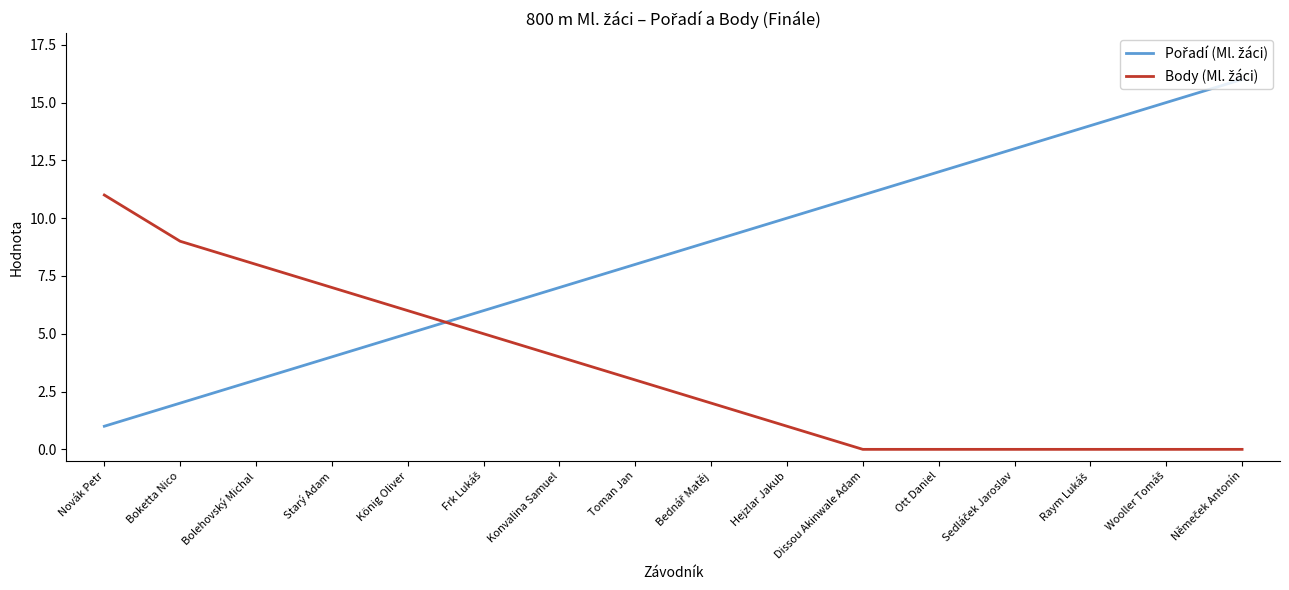

What is the total value across all series at Konvalina Samuel?

11